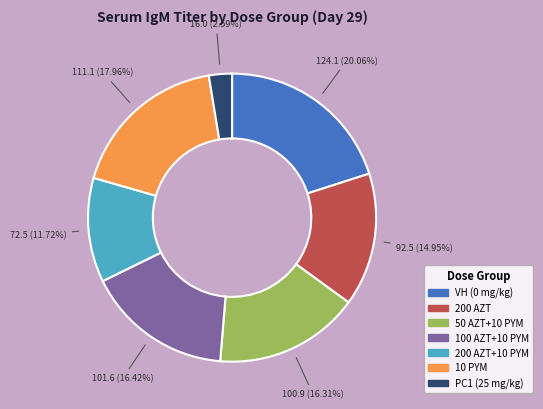

To the nearest percent, what percentage of the pie is 50 AZT+10 PYM?

16%